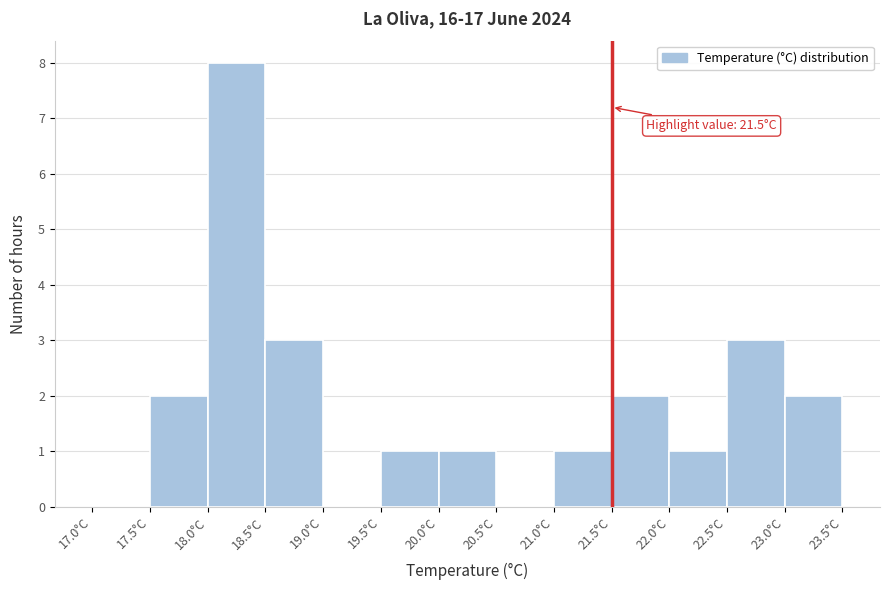

Over which range of the x-axis is the bar tallest?

18.0 to 18.5